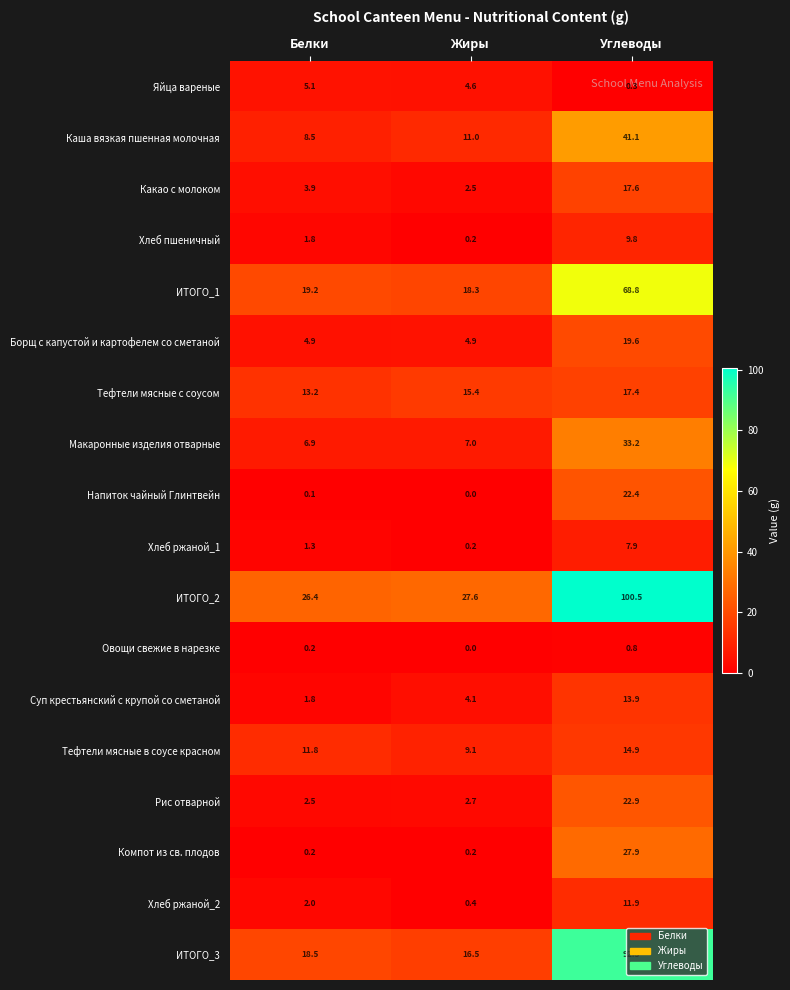

Rank the categories by ИТОГО_3 value from lowest to highest.

Жиры, Белки, Углеводы